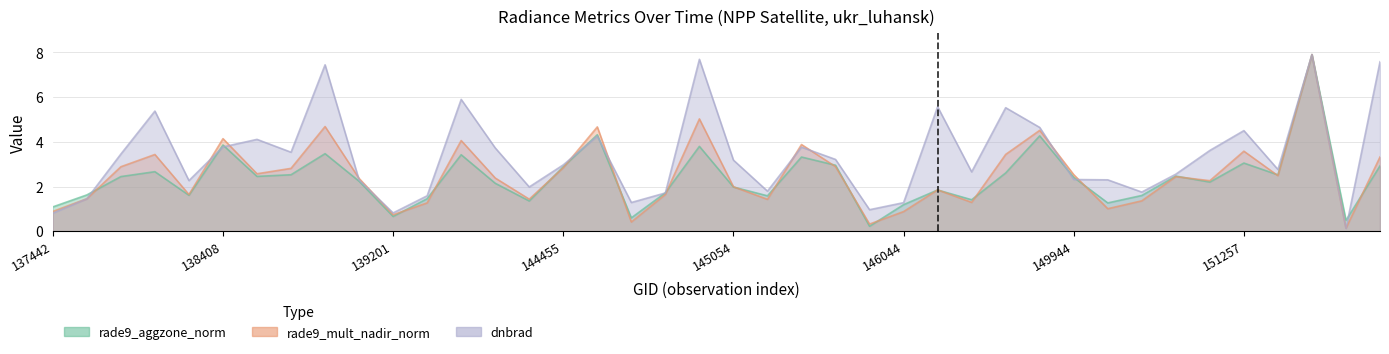

What is the value of the dnbrad point at the 8th from the left?

3.5